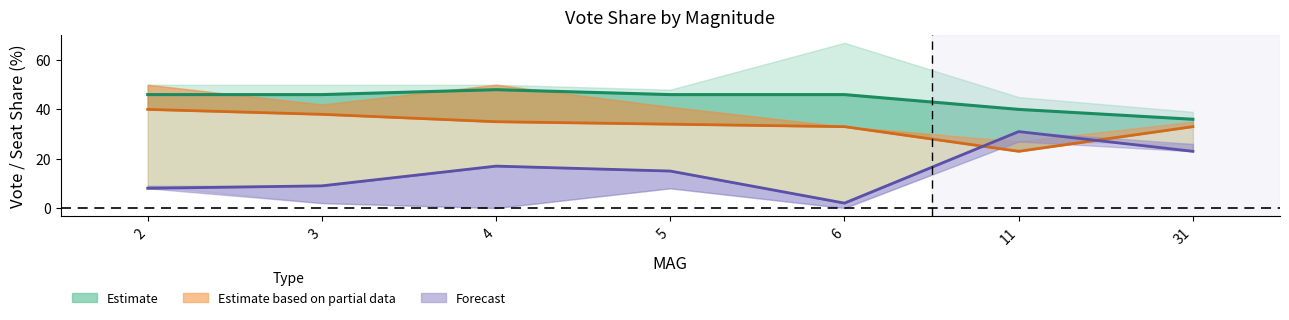

At which category does PRSDVOTP reach its first local peak?

4